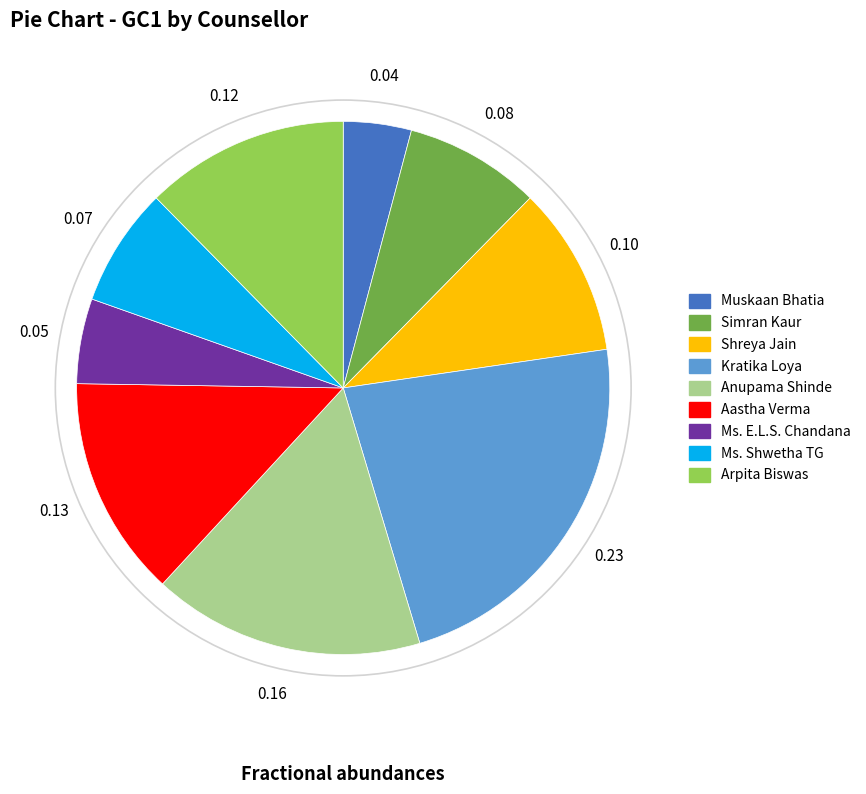

Do Shreya Jain and Aastha Verma together represent more than half of the pie?

No